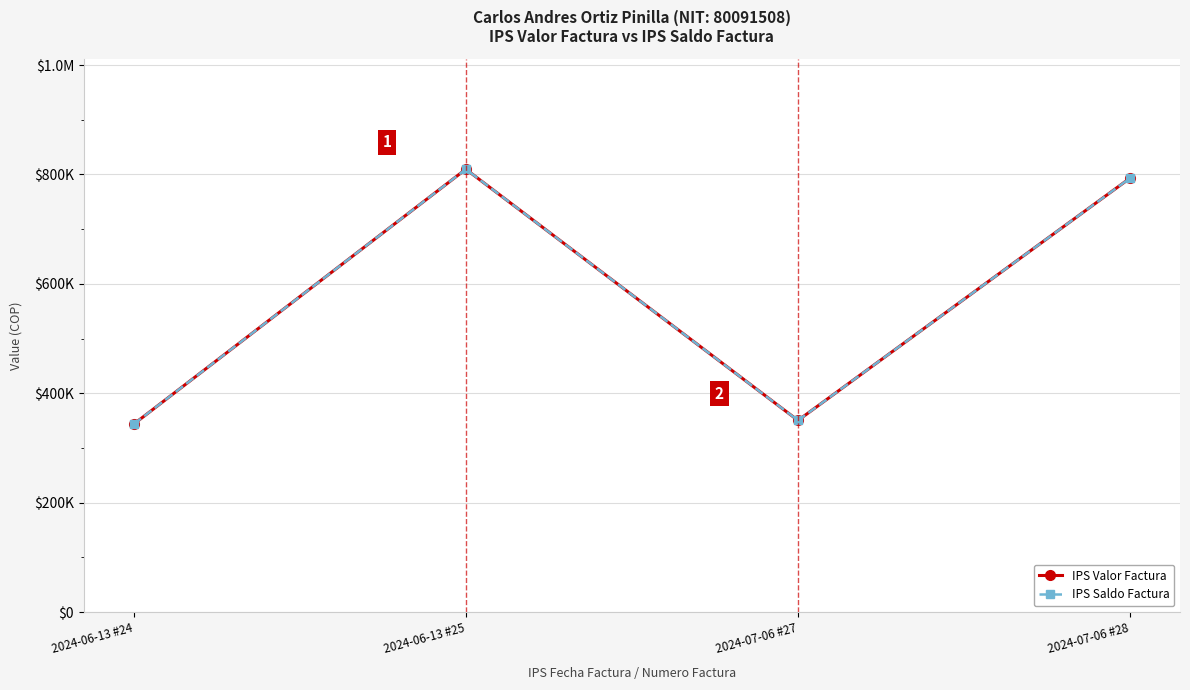

Does the chart have visible grid lines?

Yes